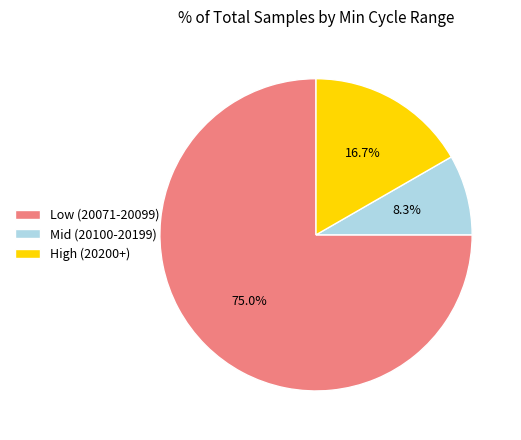

Is Low (20071-20099) the majority of the pie?

Yes